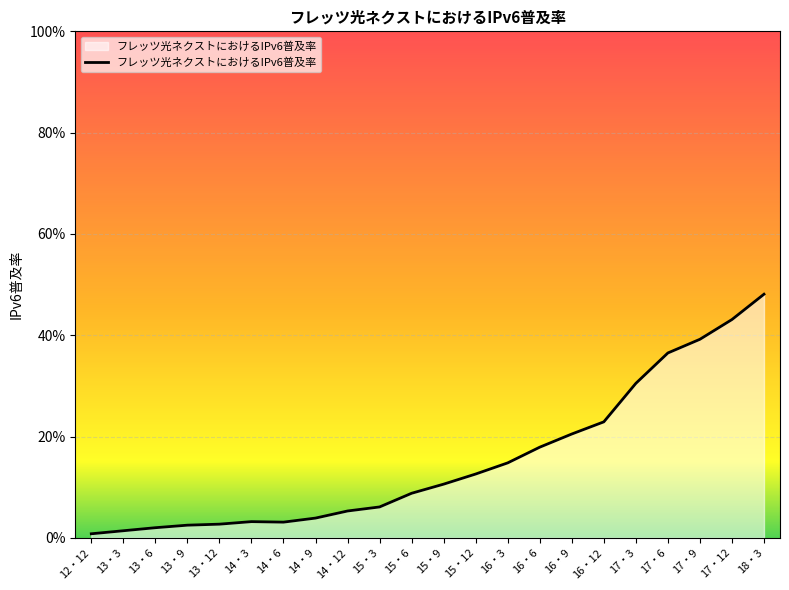

What is the maximum value shown in the chart?

0.5